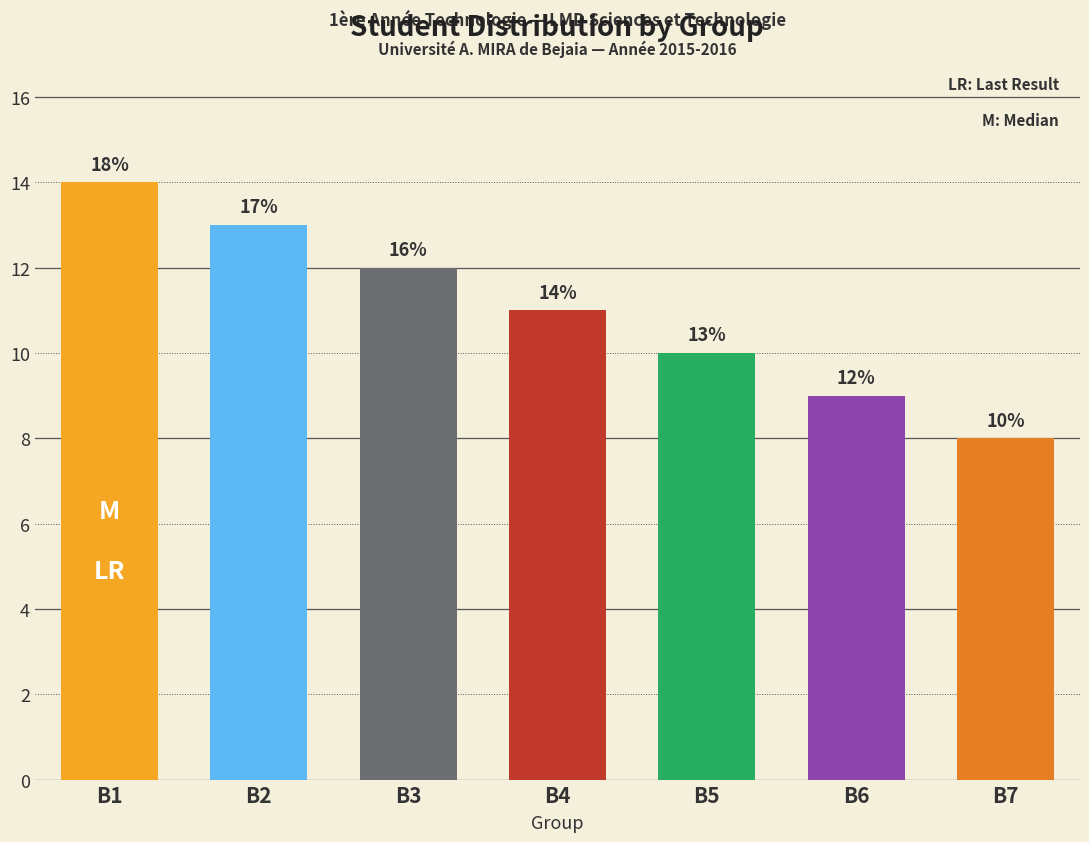

What is the minimum value shown in the chart?

8